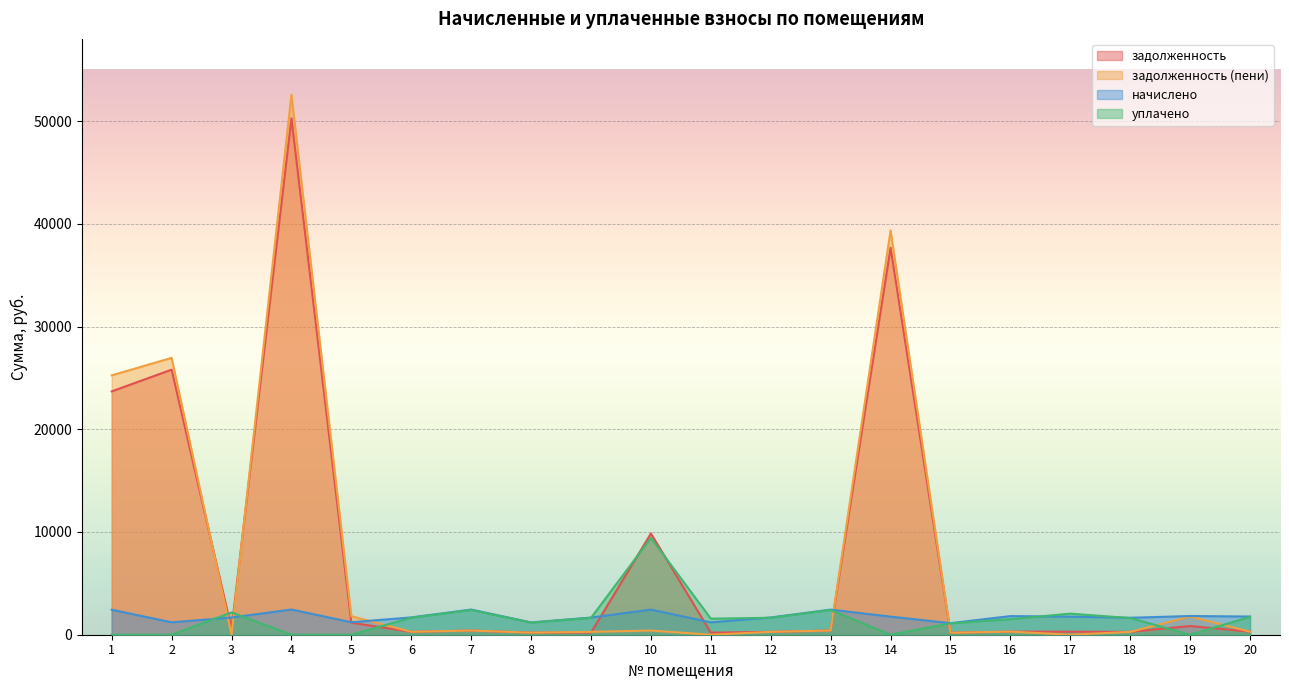

At which category is the sum across all series the highest?

4